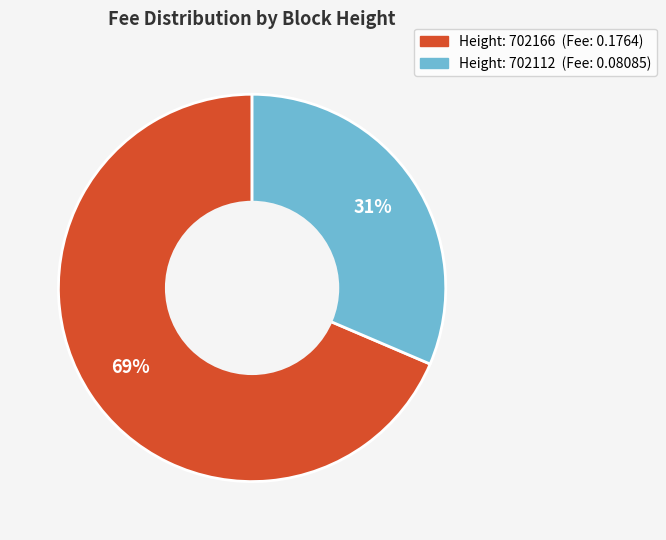

Does any single category account for the majority?

Yes